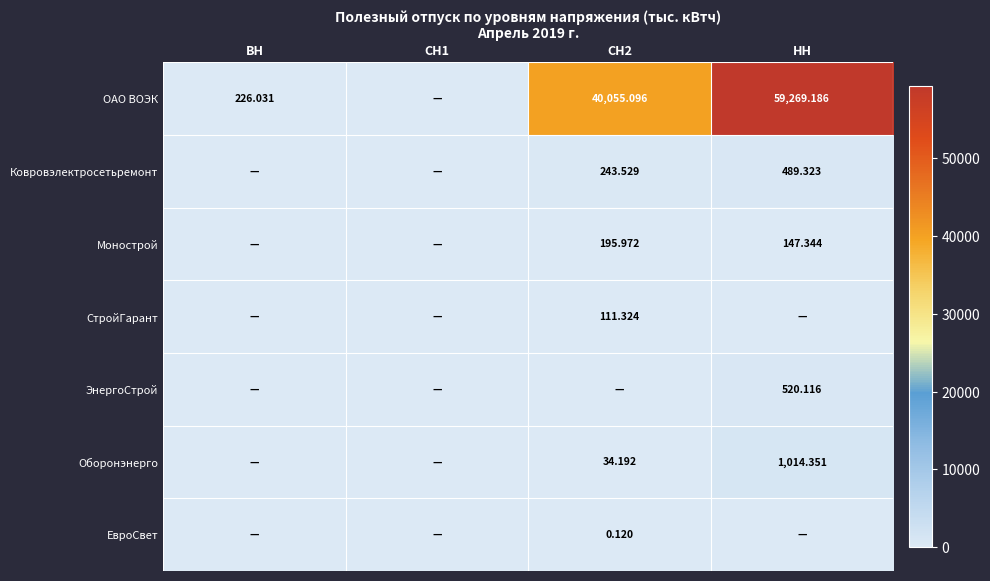

At which category is the sum across all series the highest?

НН